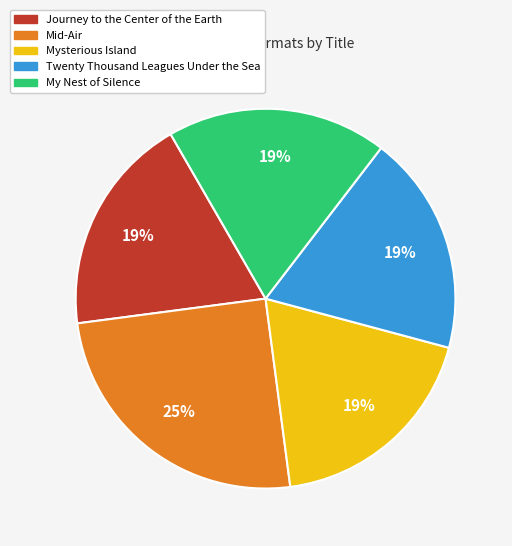

Combined, do My Nest of Silence and Twenty Thousand Leagues Under the Sea account for over 50%?

No